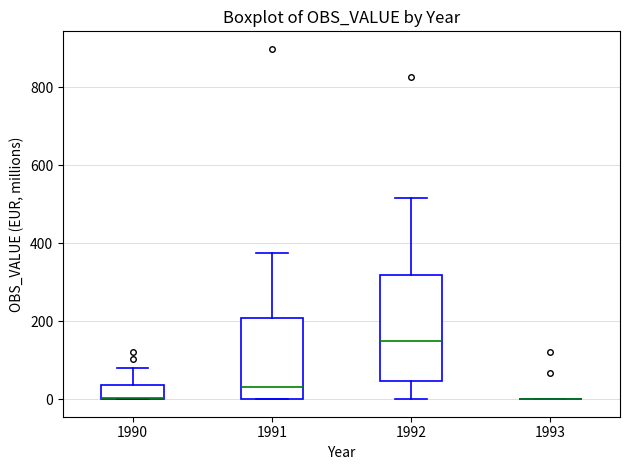

Reading left to right, read every box against the y-axis: the position of its median line, the range the box covers, and the ends of its whiskers. The values are not printed on the chart, so give them approximately, as read against the axis.

1990: median 0 (drawn on the box's lower edge), box 0 to 40, whiskers 0 to 80
1991: median 40, box 0 to 200, whiskers 0 to 380
1992: median 140, box 40 to 320, whiskers 0 to 520
1993: box collapsed to a line at 0, whiskers 0 to 0